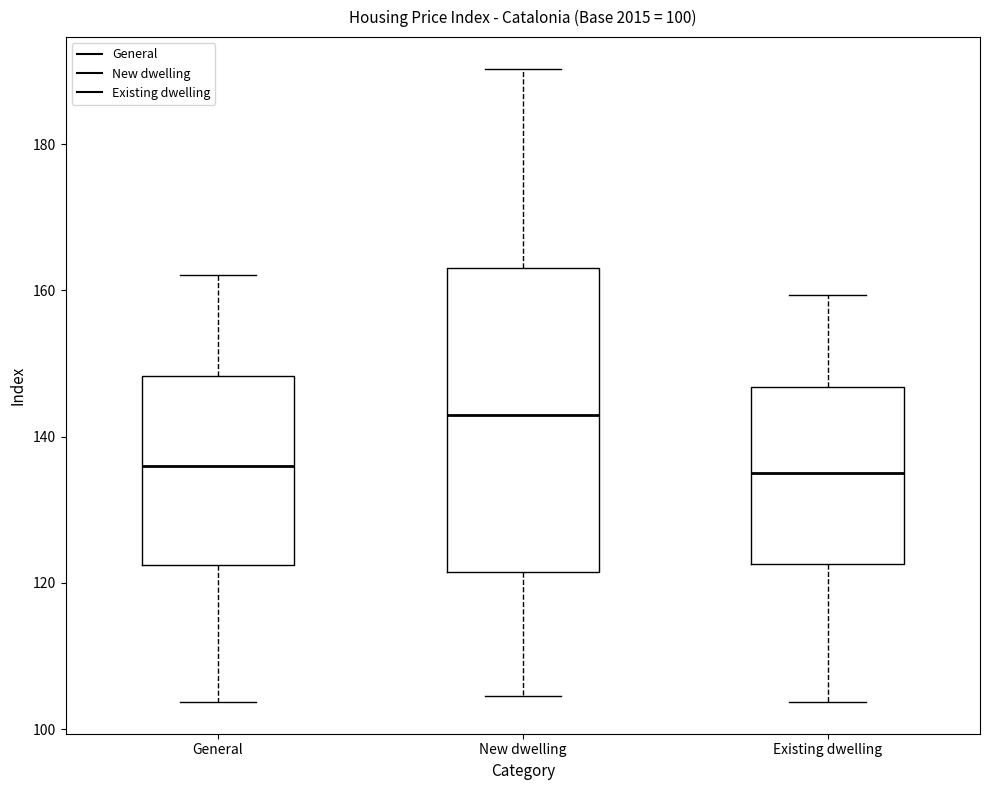

Which box is the tallest, from its lower edge to its upper edge?

New dwelling